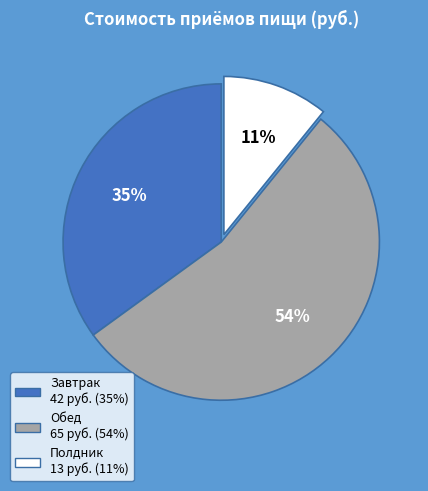

Which has a higher value, Полдник or Обед?

Обед